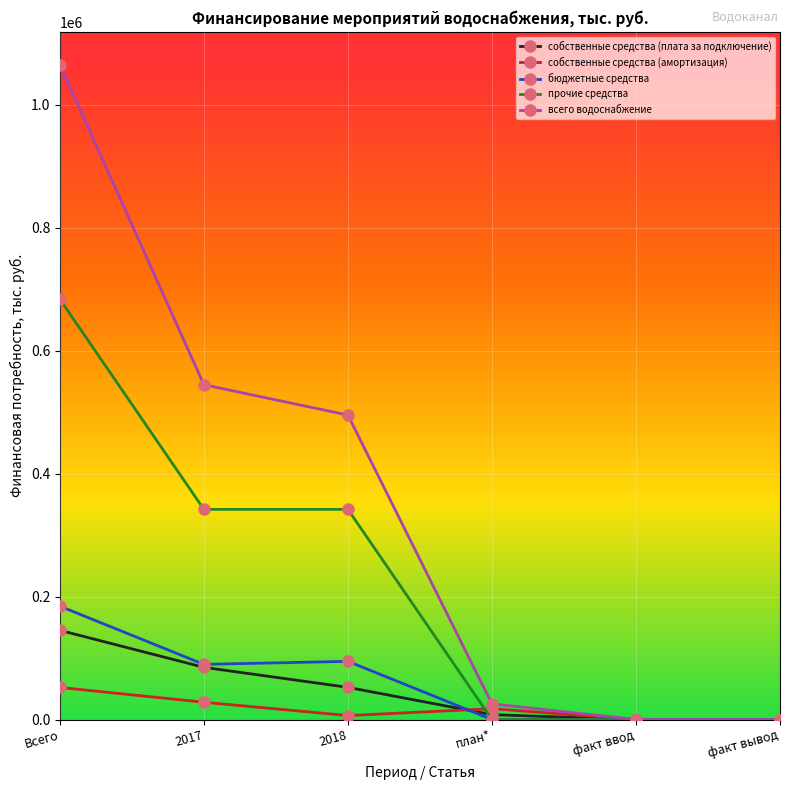

What is the sum of the бюджетные средства values at 2018 and 2017?

184347.5